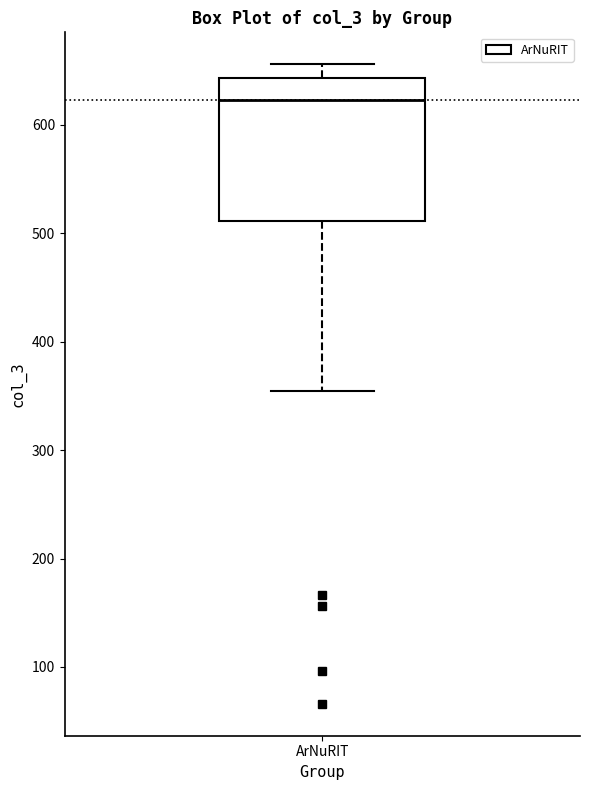

Transcribe this box plot: give where the median line is, the range the box spans, and where the two whiskers end, as read against the y-axis. The values are not printed on the chart, so give them approximately, as read against the axis.

median 620, box 510 to 640, whiskers 360 to 660